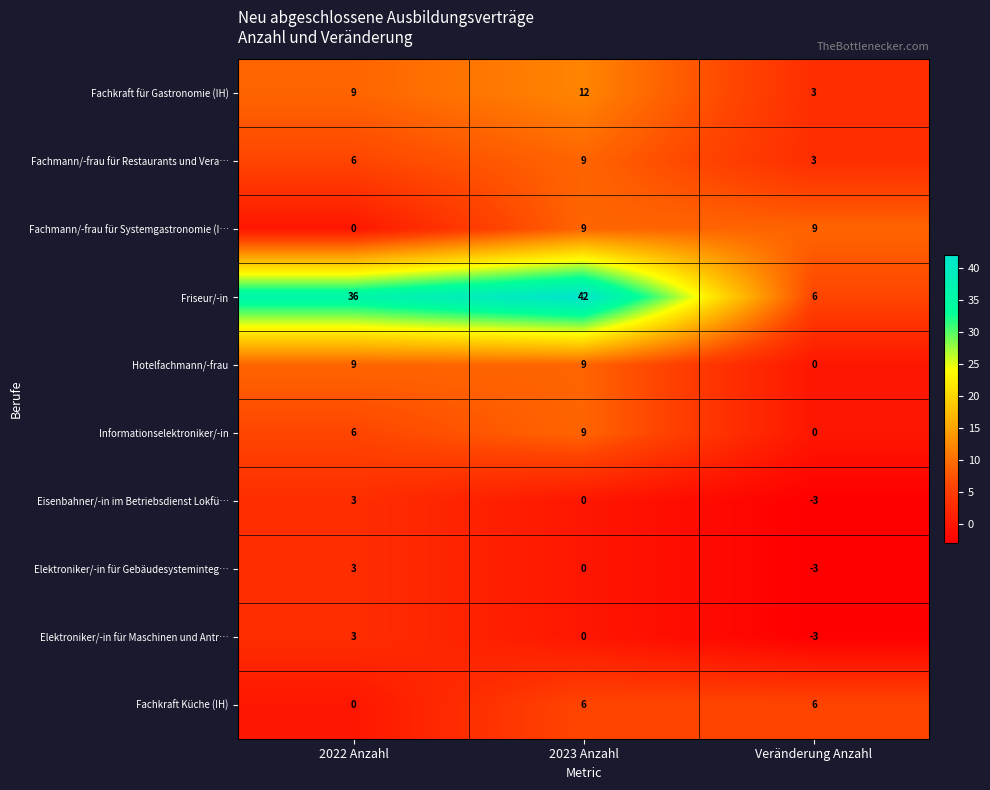

Which series has the largest range (max minus min)?

Friseur/-in